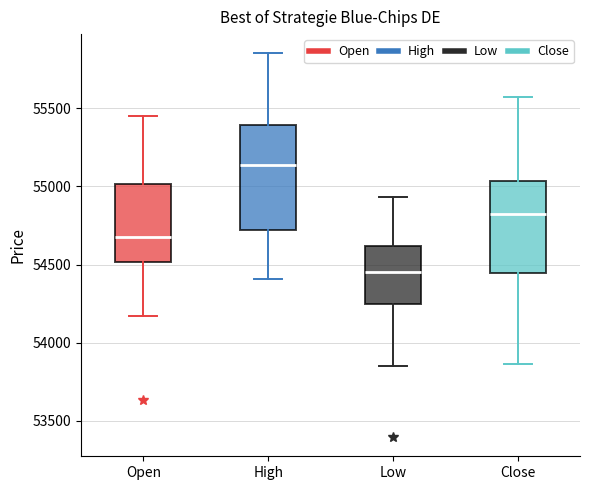

Where is the upper edge of the box for Close on the y-axis? The values are not printed on the chart, so give them approximately, as read against the axis.

55050